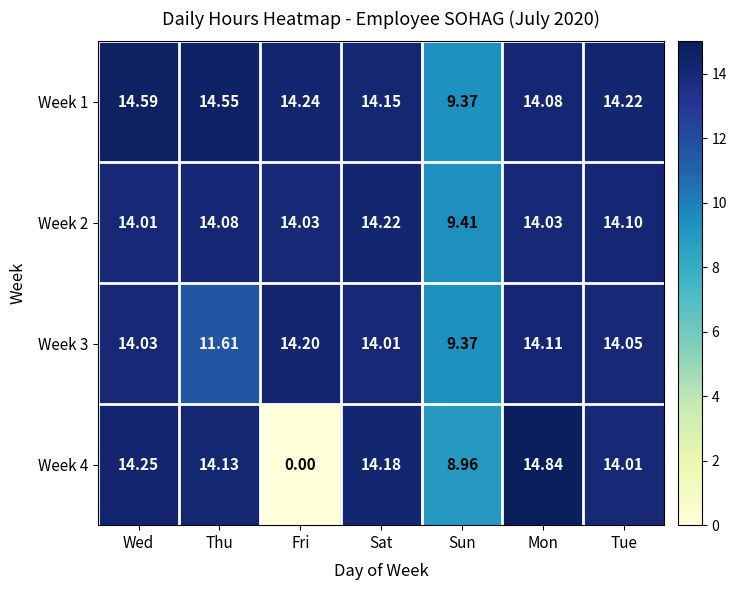

At which category does the chart reach its peak across all series?

Mon